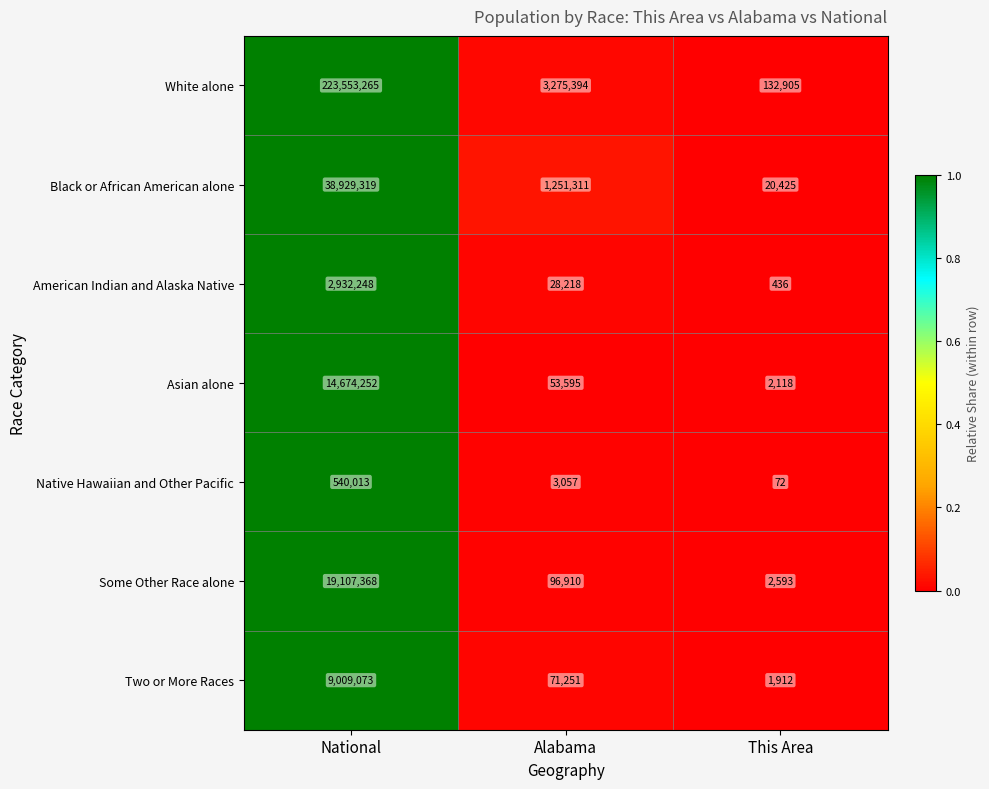

Which series has the largest range (max minus min)?

White alone